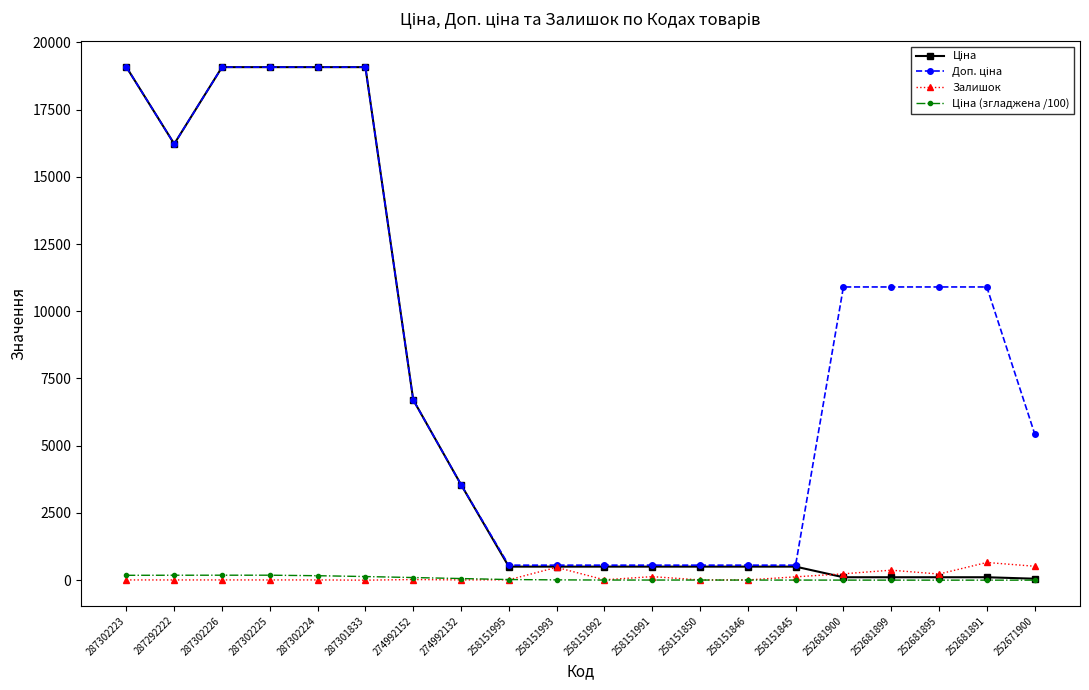

At how many categories does at least one series exceed 2728?

13